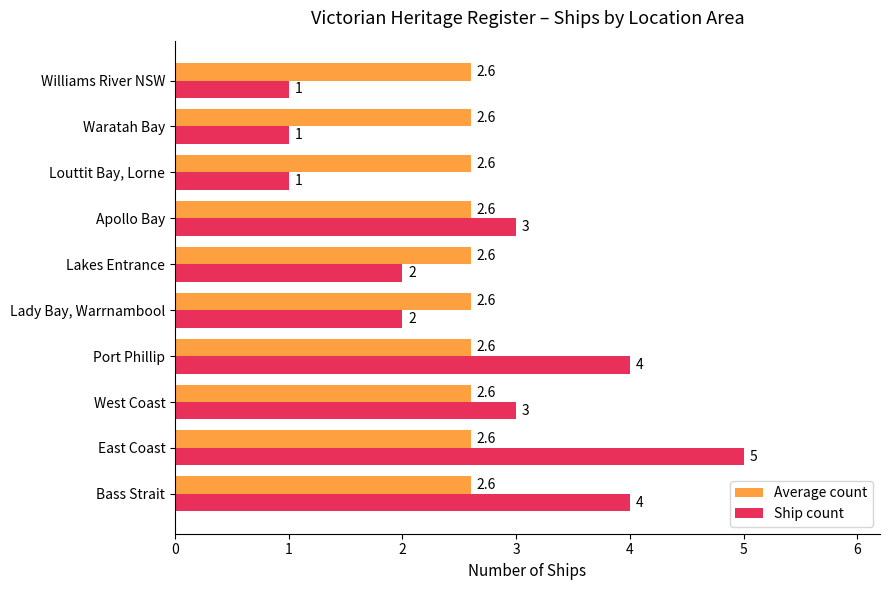

Which series changed the most between Bass Strait and Apollo Bay?

Ship count